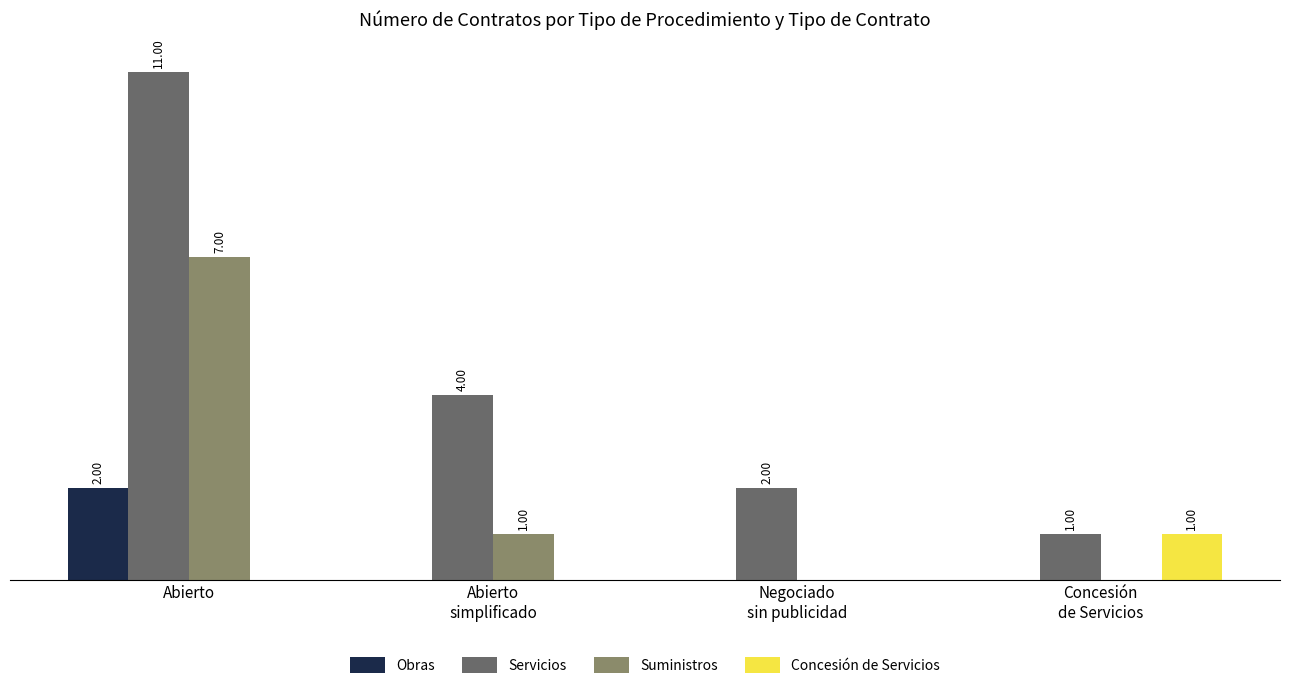

Which category has the highest value across all series?

Abierto